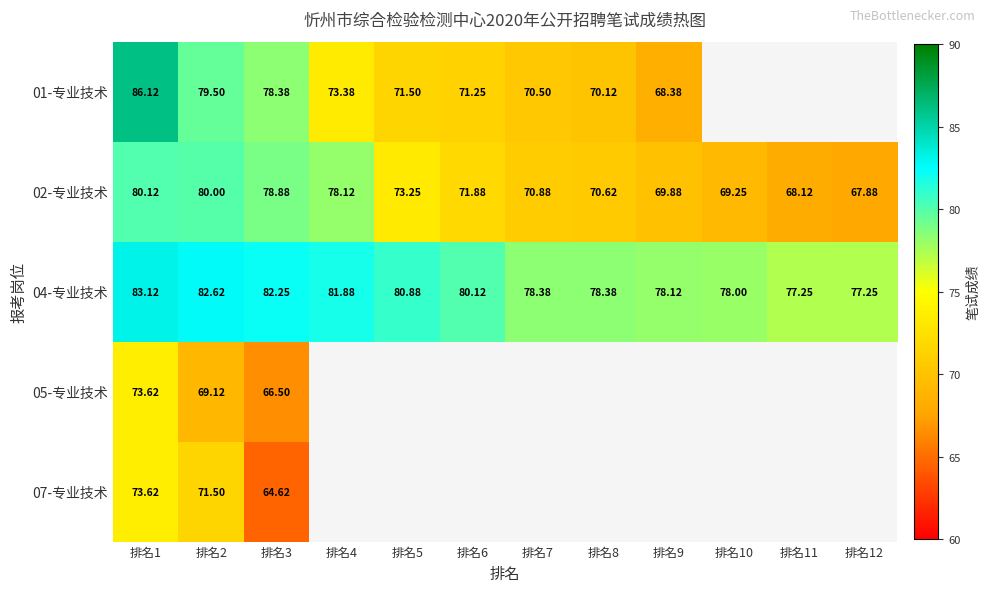

Which has a higher value, 排名4 or 排名6?

排名4